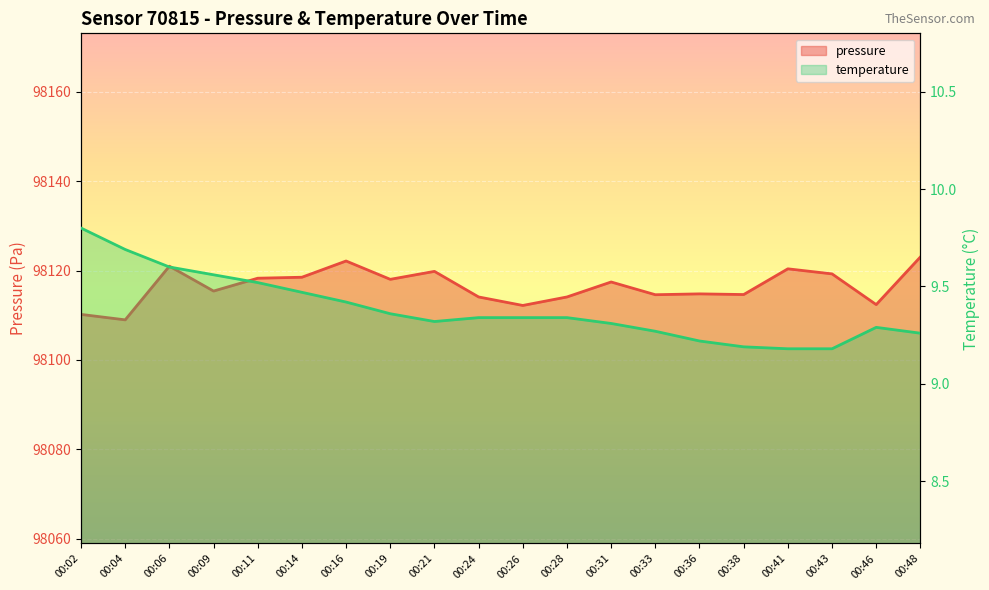

What is the highest value of the pressure series?

98123.0